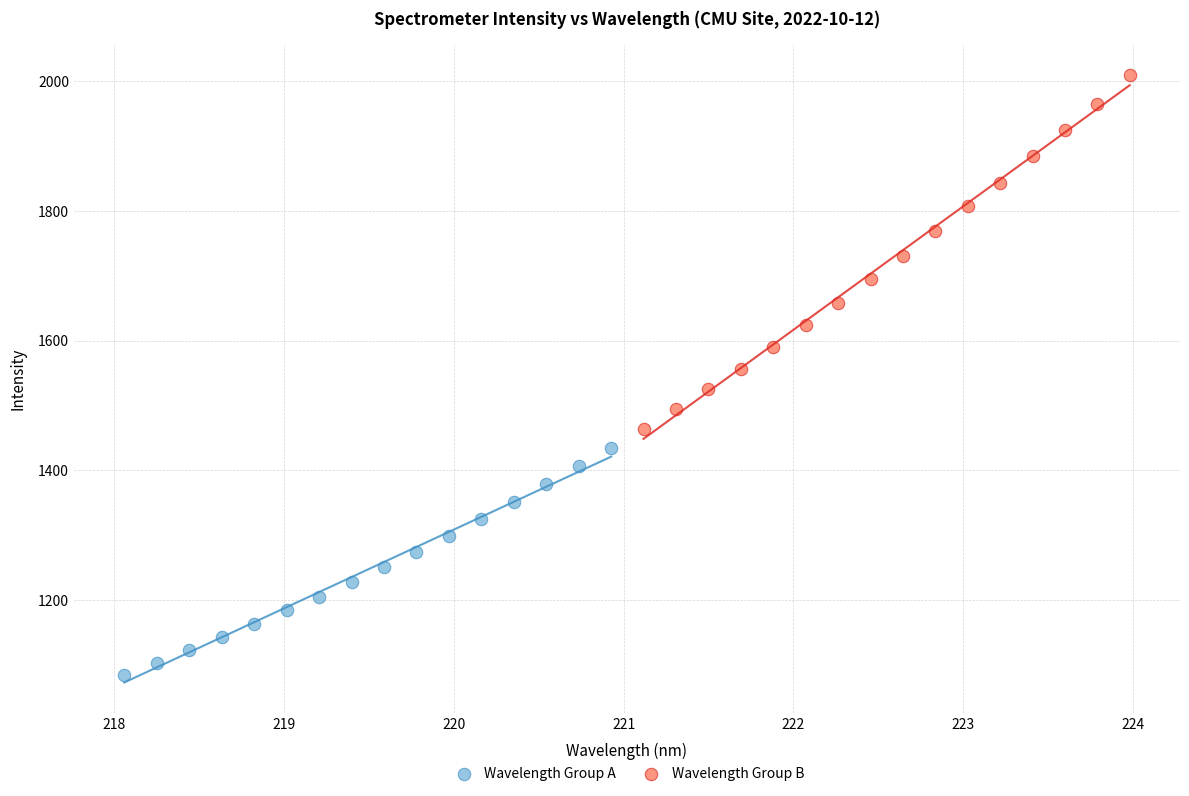

What are all the series names shown in the legend?

Wavelength Group A, Wavelength Group B